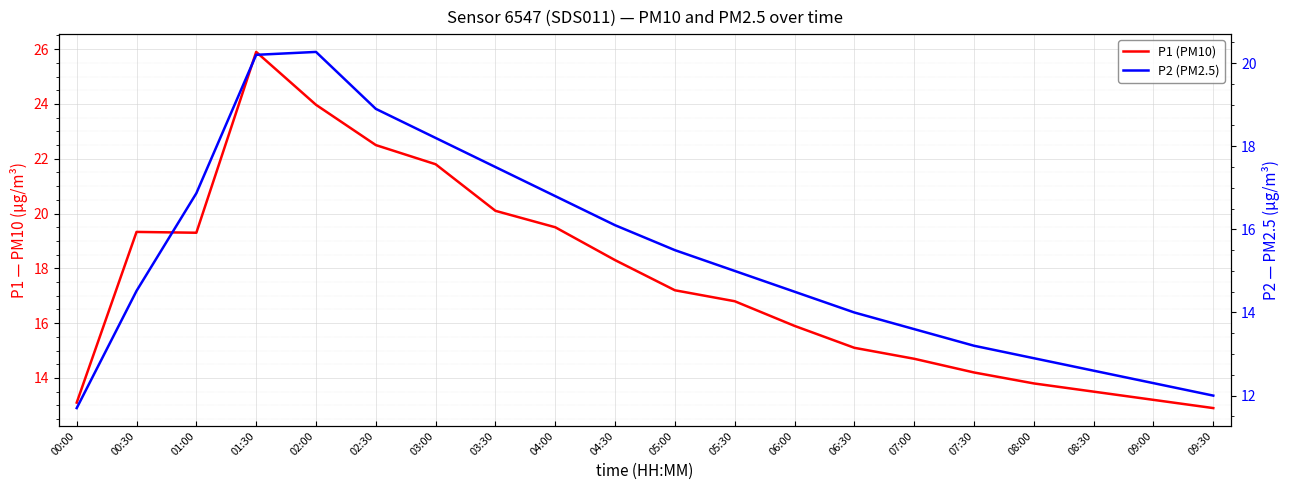

At which label does P1 (PM10) reach its peak?

01:30